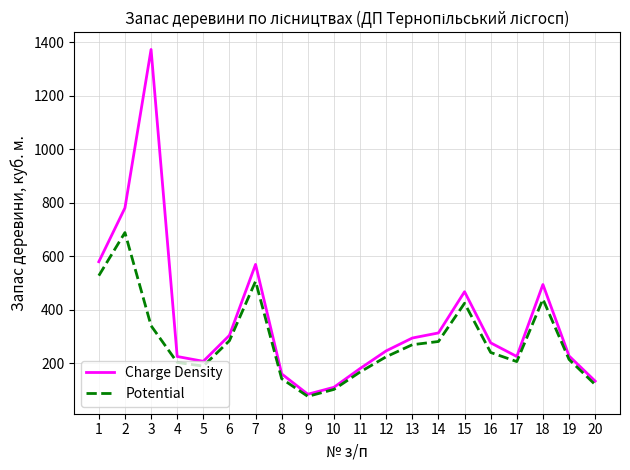

Is the value of Charge Density at 20 greater than the value of Potential at 15?

No